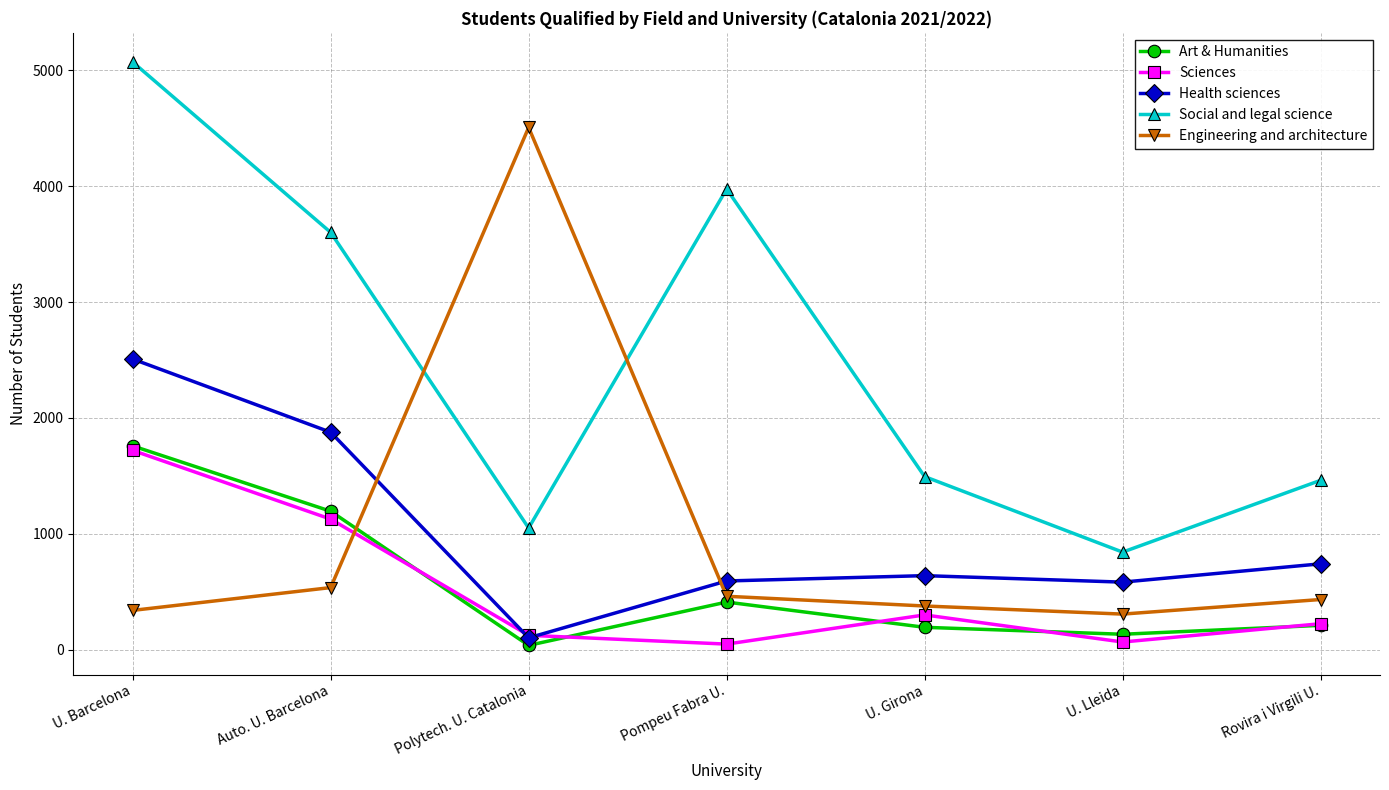

Is it true that Sciences equals 1719 at U. Barcelona?

True